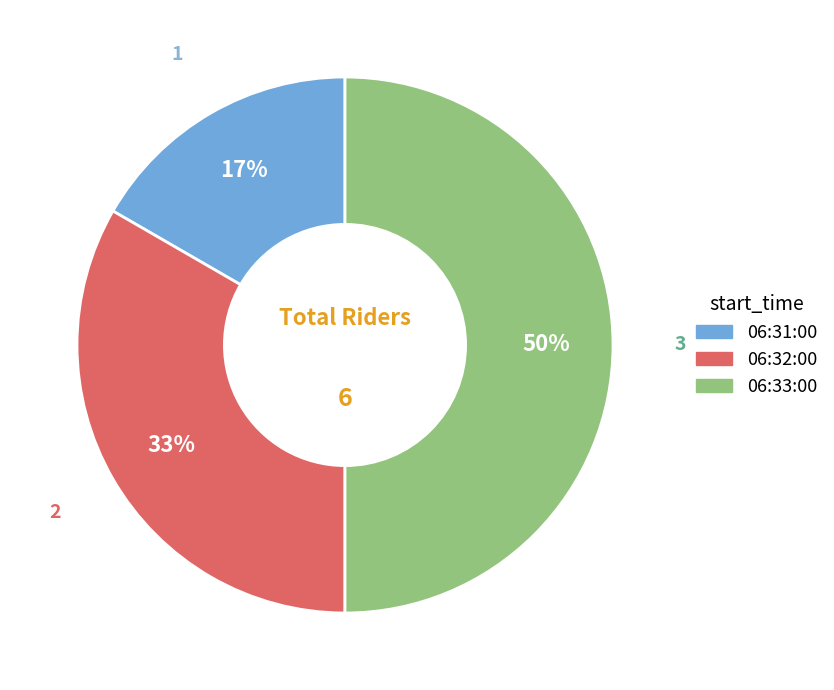

Is 06:31:00 the majority of the pie?

No